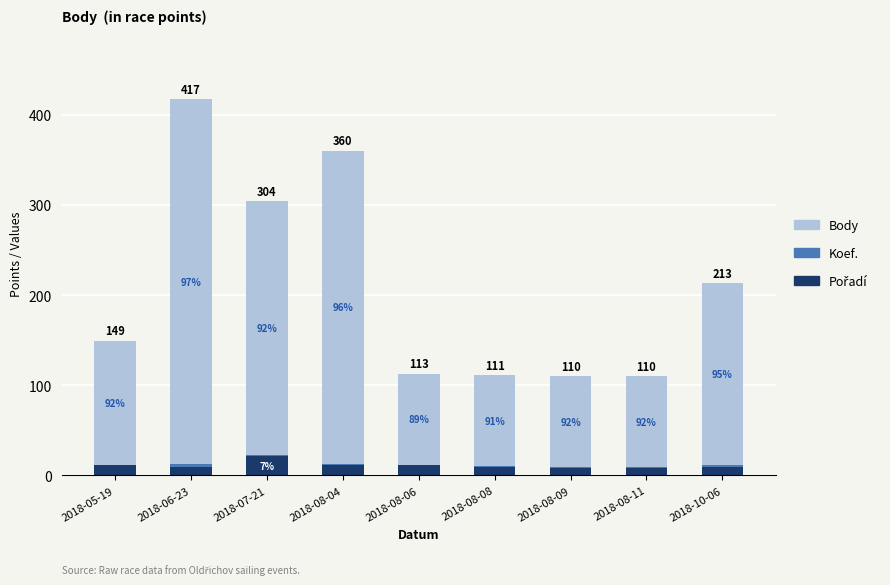

What is the sum of all Koef. values?

15